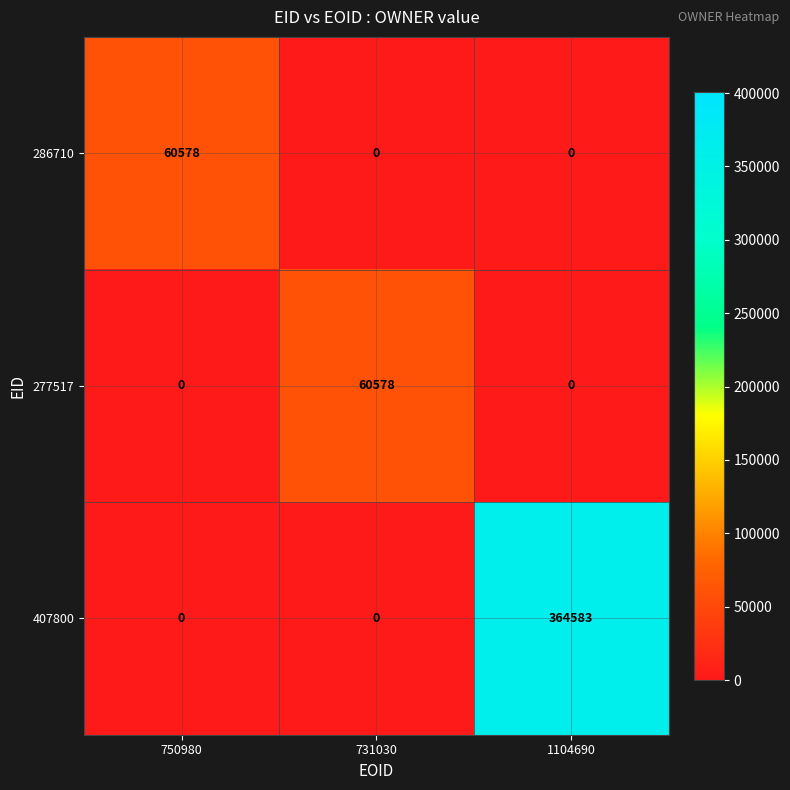

Reading left to right, transcribe all the data shown in this chart.

286710: 60578	0	0
277517: 0	60578	0
407800: 0	0	364583